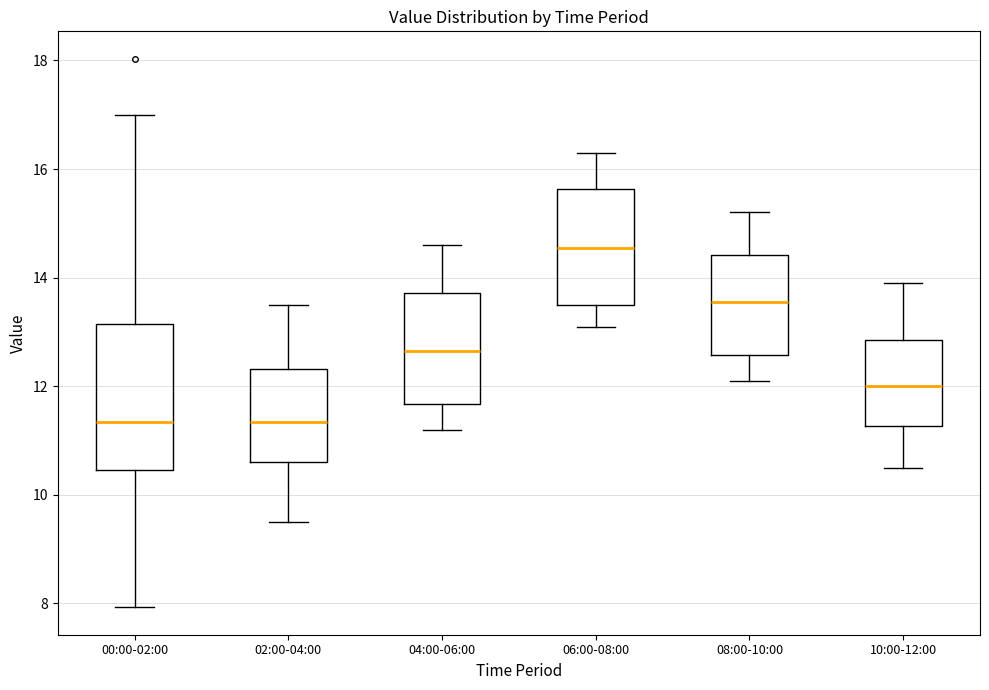

Which box is the tallest, from its lower edge to its upper edge?

00:00-02:00